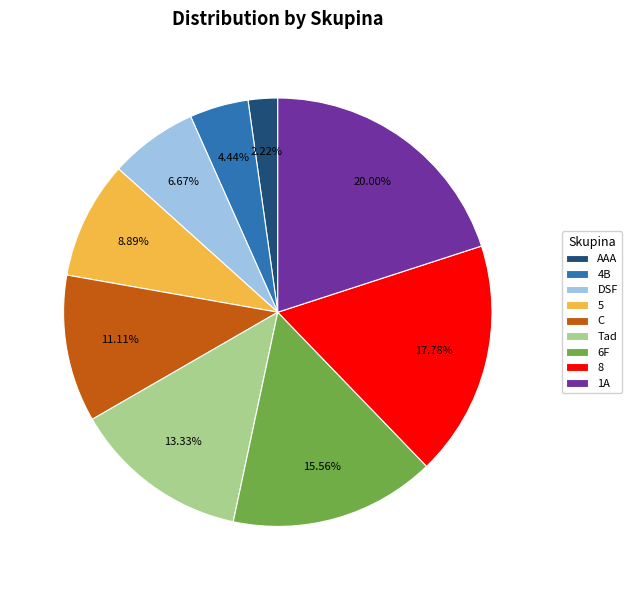

Is there any slice that represents more than half of the pie?

No